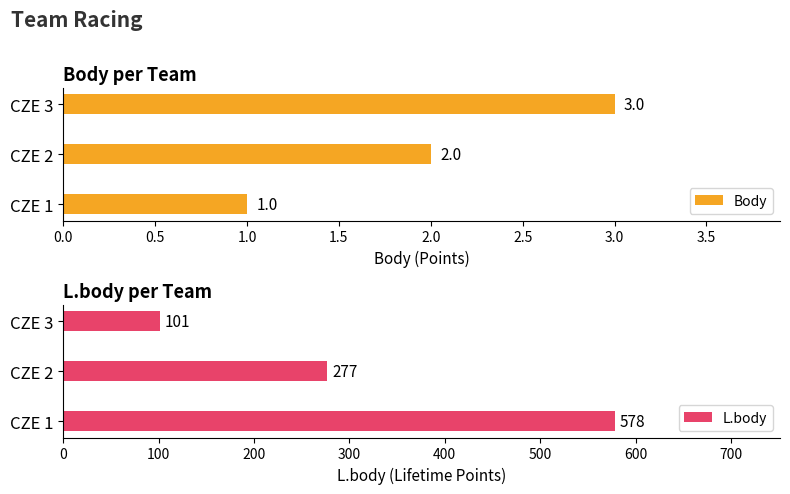

True or false: Body has a value of 0 at CZE 1.

False